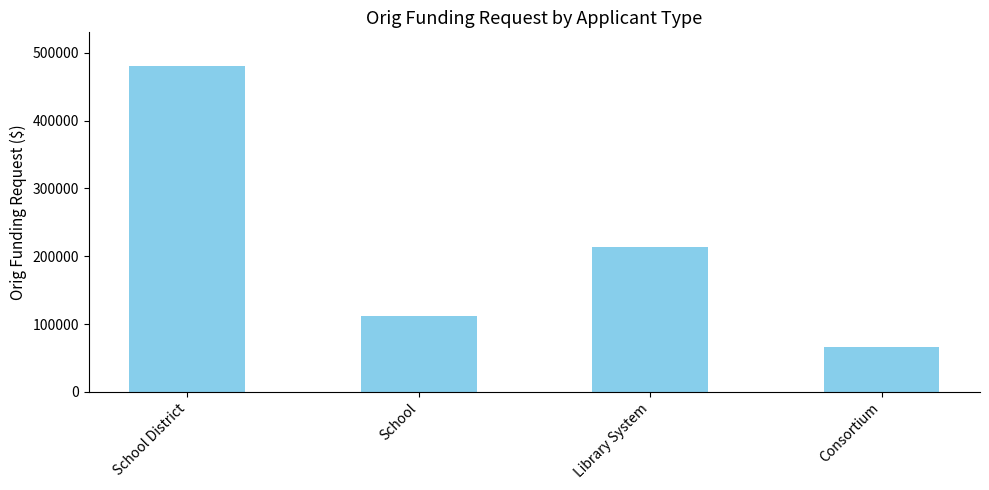

What is the difference between the values at Consortium and Library System?

148377.0